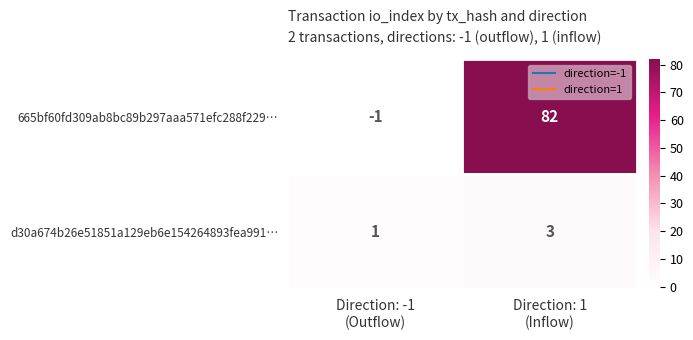

Rank the series by their maximum value, from lowest to highest.

d30a674b26e51851a129eb6e154264893fea991…, 665bf60fd309ab8bc89b297aaa571efc288f229…